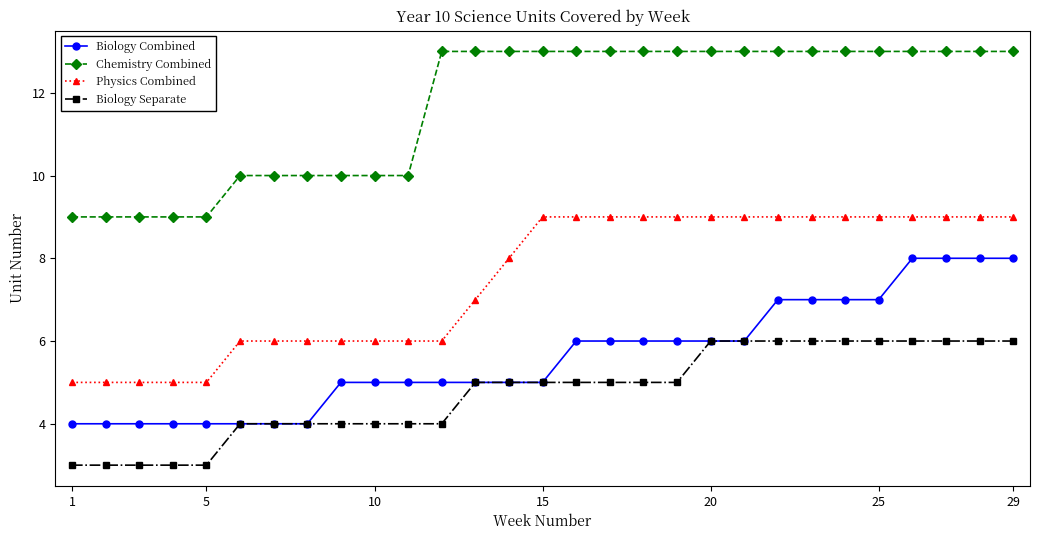

Which series has the largest total across all categories?

Chemistry Combined